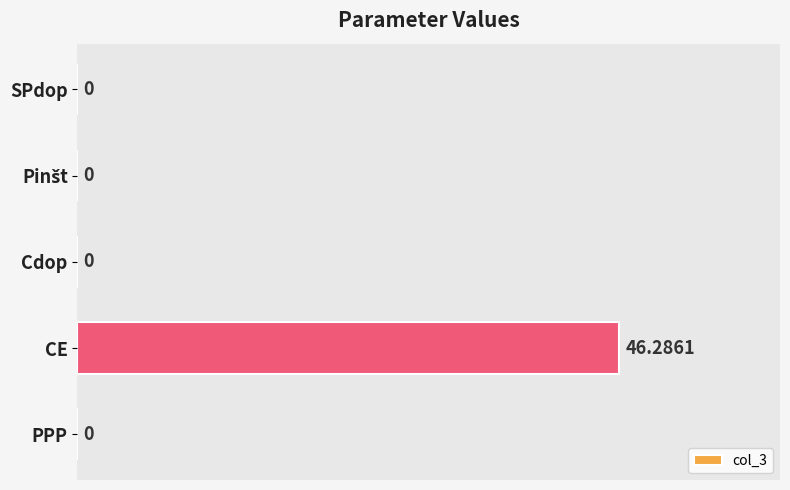

Are the bars horizontal?

Yes